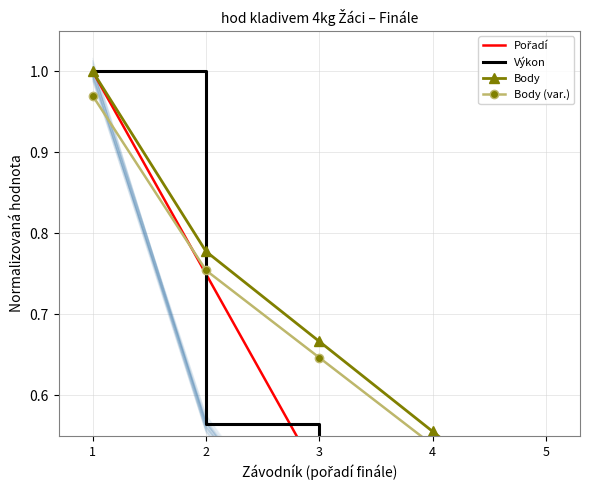

Rank the series at 5 from lowest to highest value.

Pořadí, Výkon, Body (var.), Body